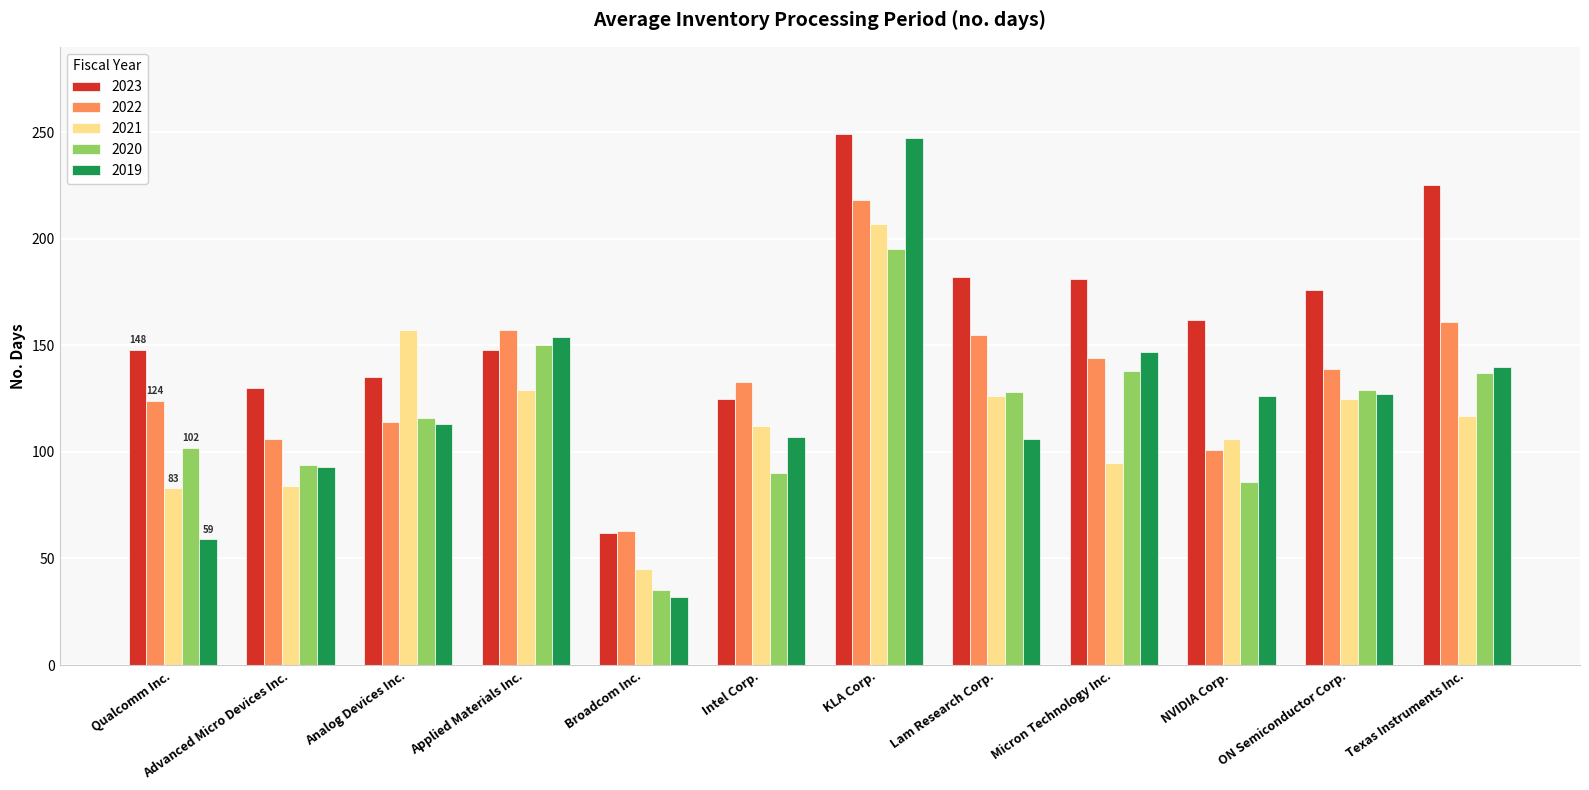

The value of 2019 at Broadcom Inc. is 32. True or false?

True